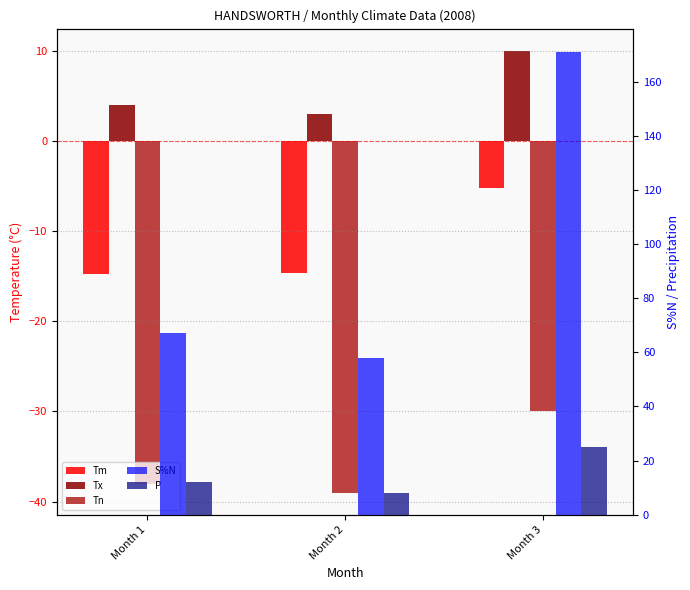

Which category has the lowest value in the S%N series?

Month 2